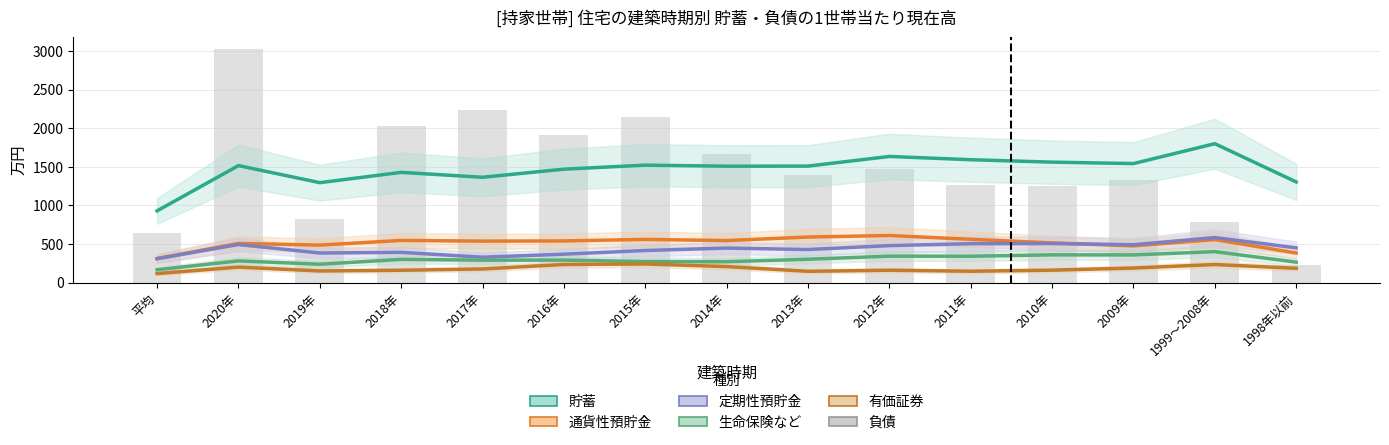

Where is 定期性預貯金 nearest to the value 445?

2014年